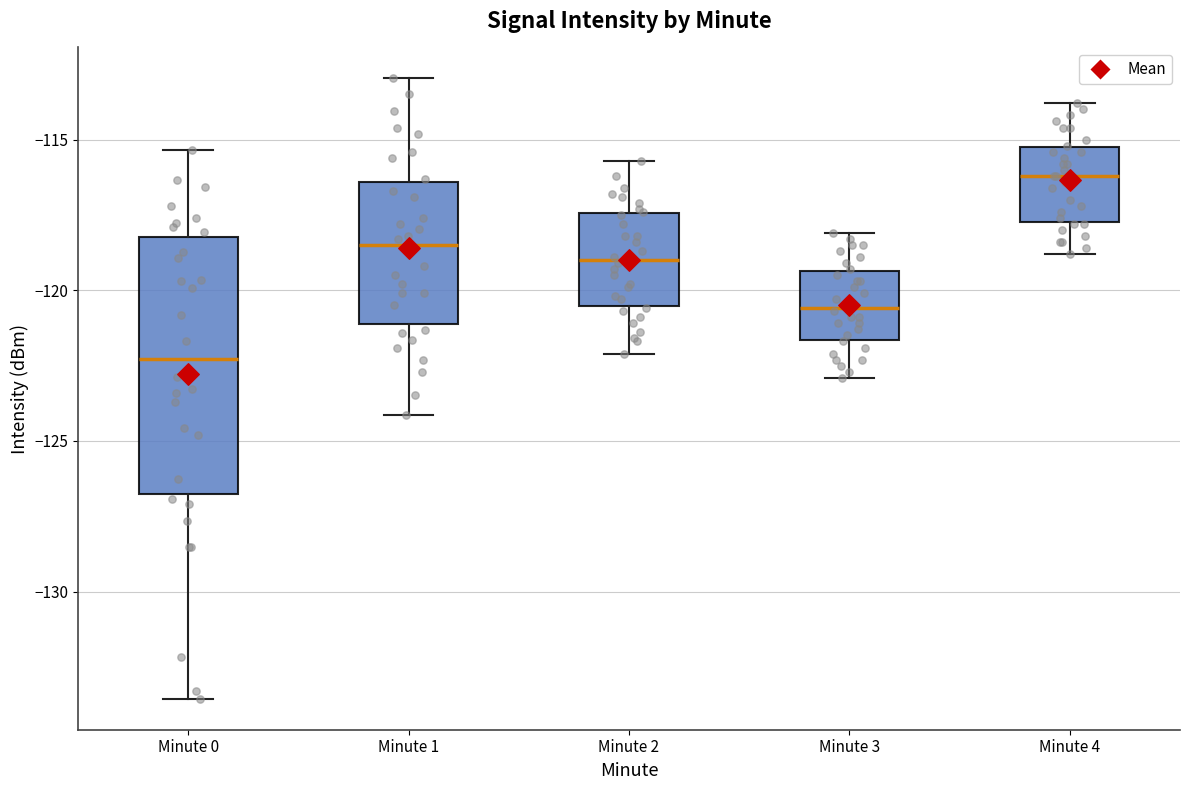

Which box's median line is the lowest?

Minute 0